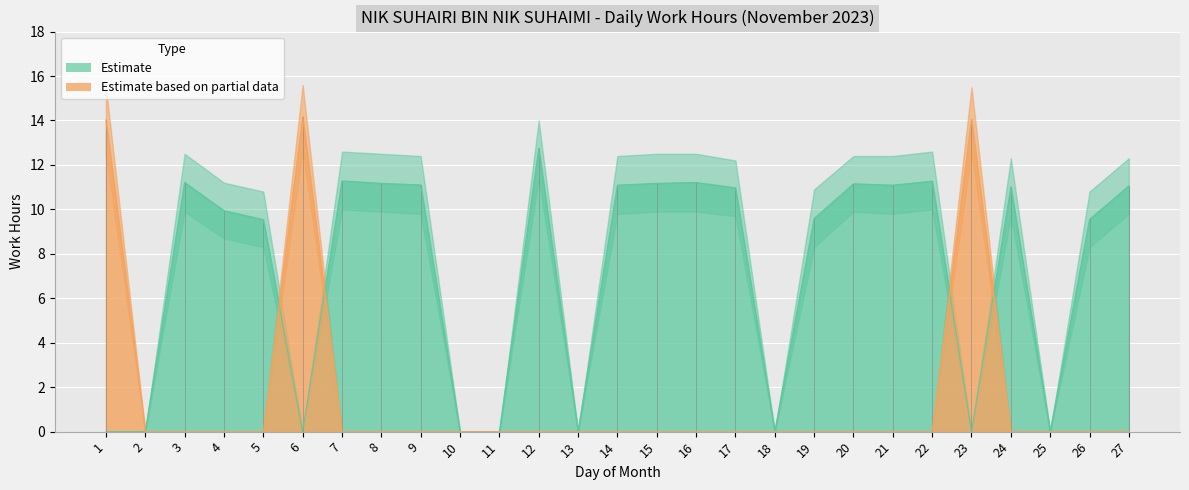

How many values in the Lower Bound series are below 9?

10